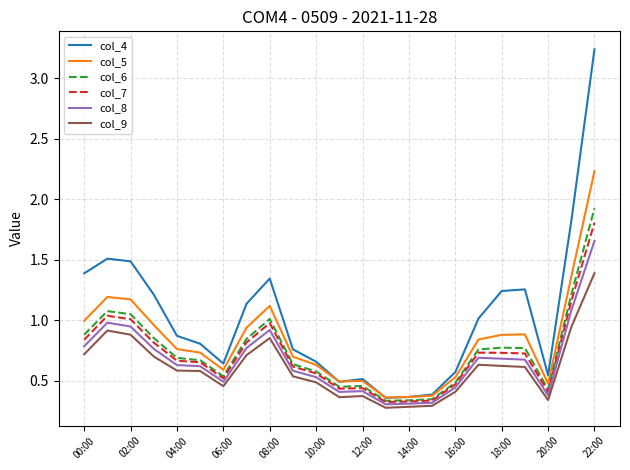

In col_7, how many points are lower than both neighbors (excluding endpoints)?

4